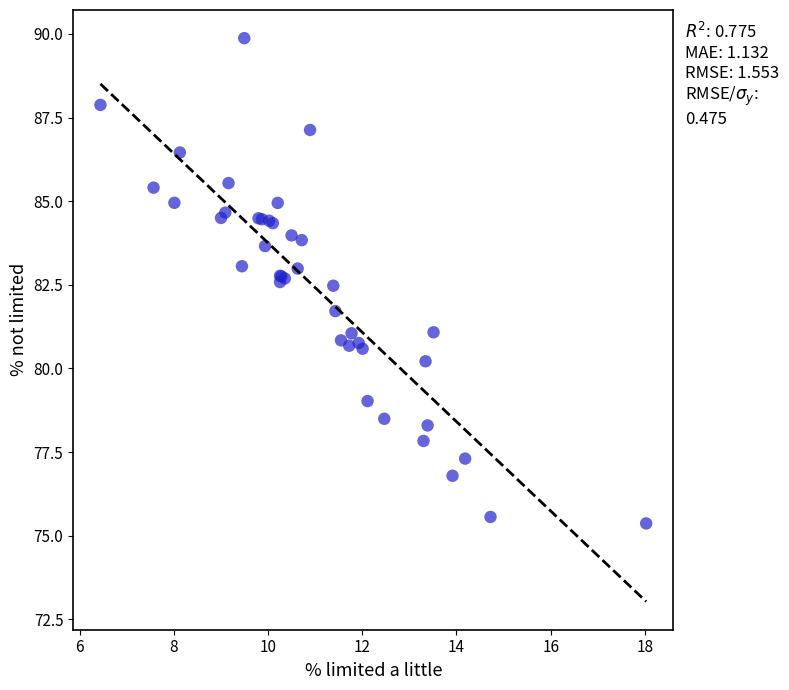

What Y value in the scatter plot is closest to 82?

81.7